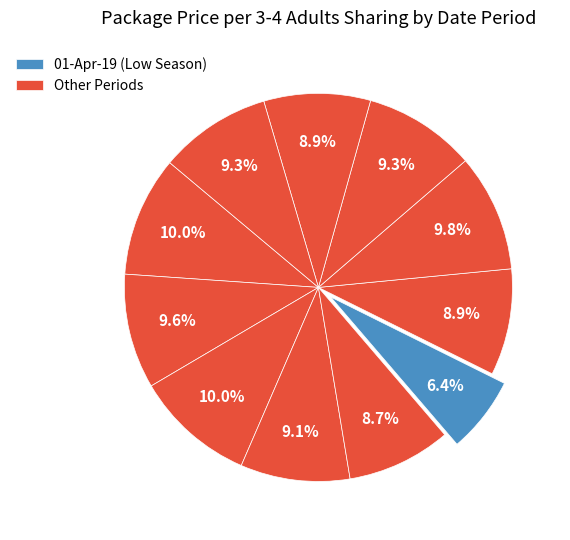

How many slices are in this pie chart?

11